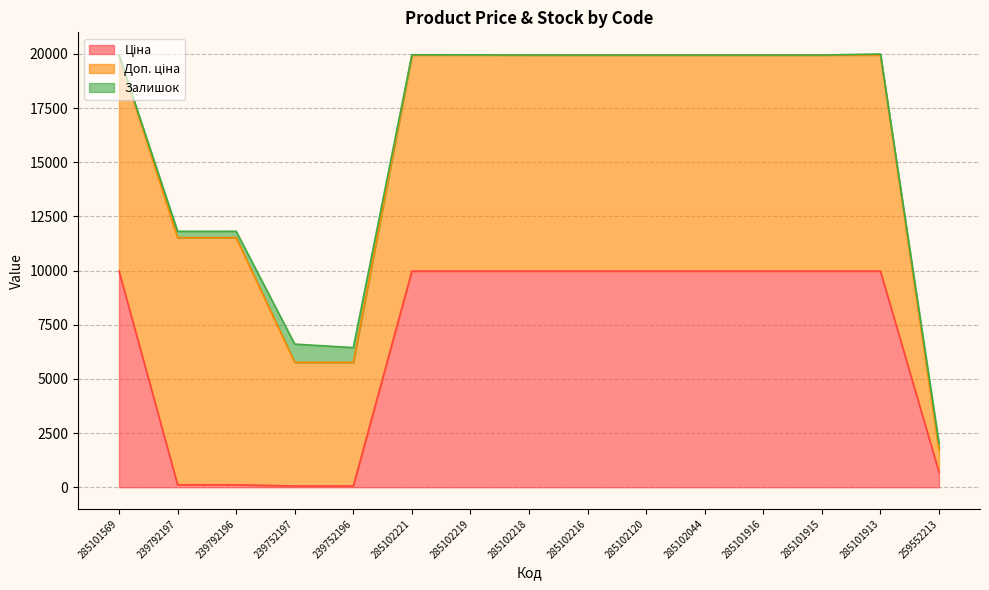

List the series in order of their peak value, highest first.

Доп. ціна, Ціна, Залишок